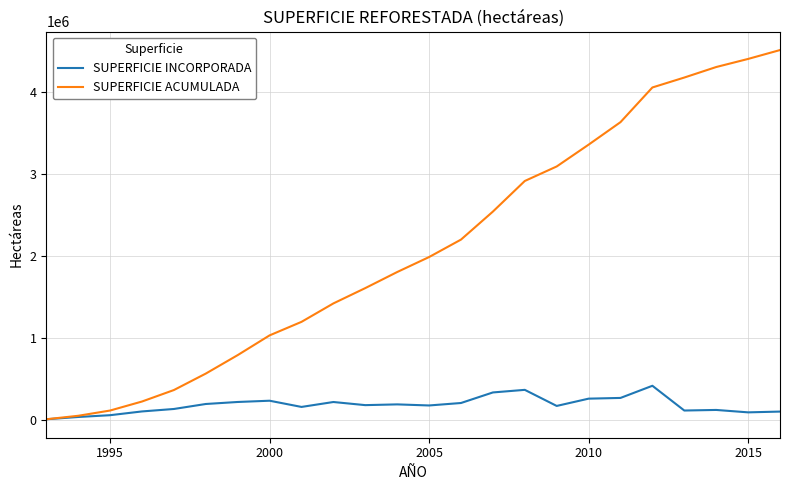

What is the maximum value for SUPERFICIE ACUMULADA?

4514406.0